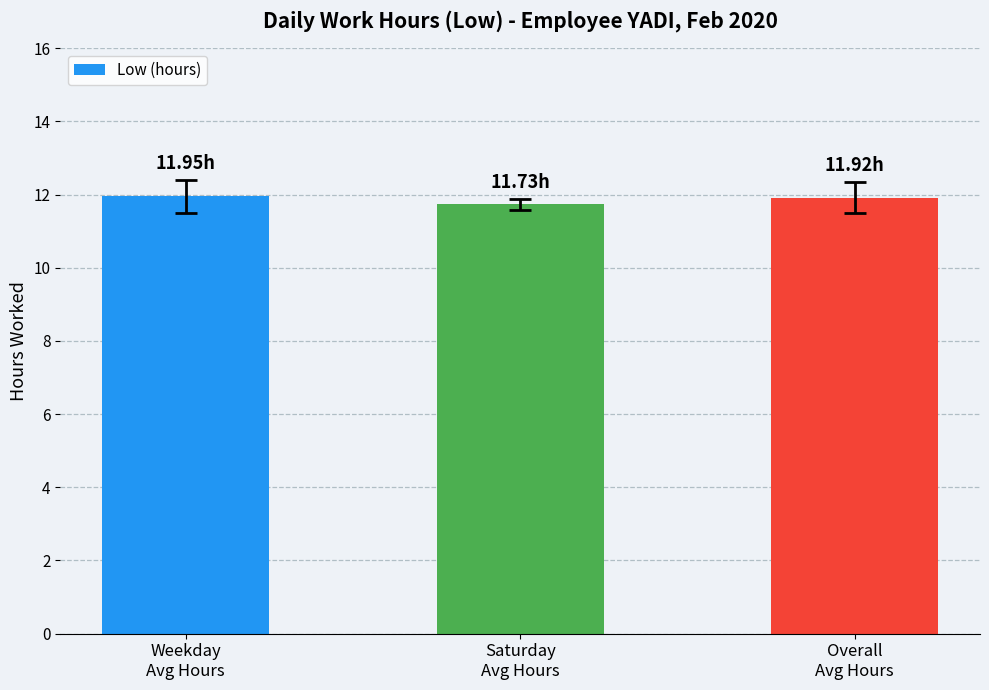

The chart shows a value of 11.9 at Weekday
Avg Hours. True or false?

True